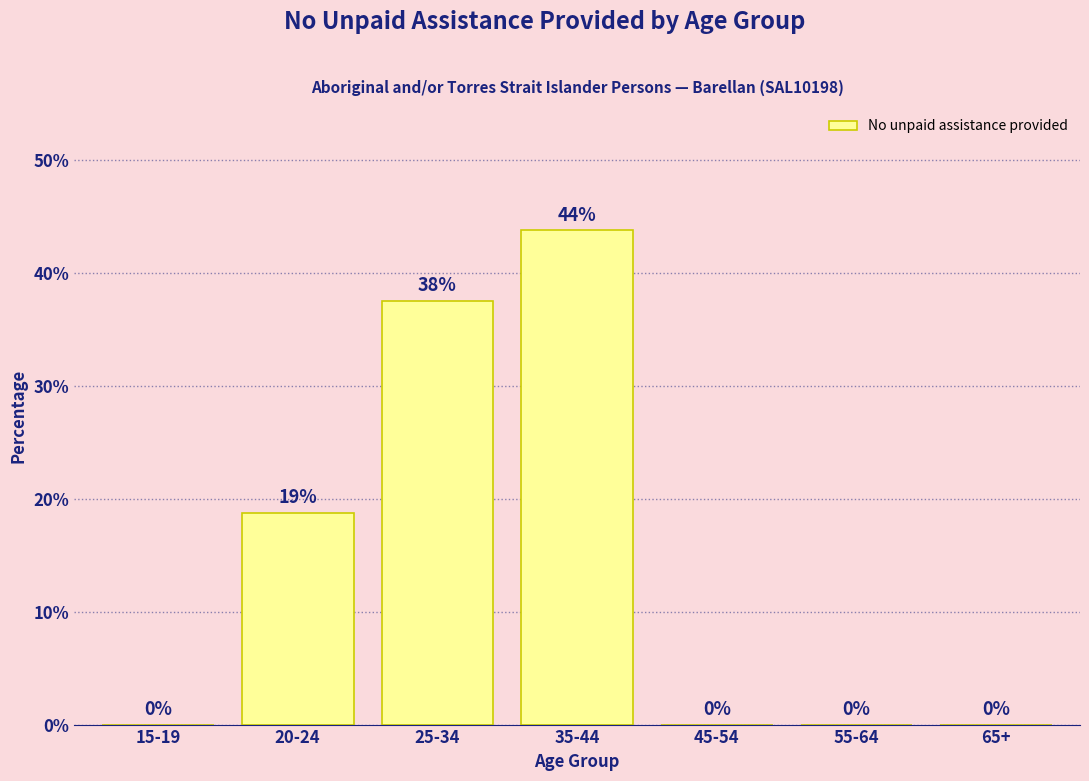

Between 35-44 and 20-24, which is larger?

35-44